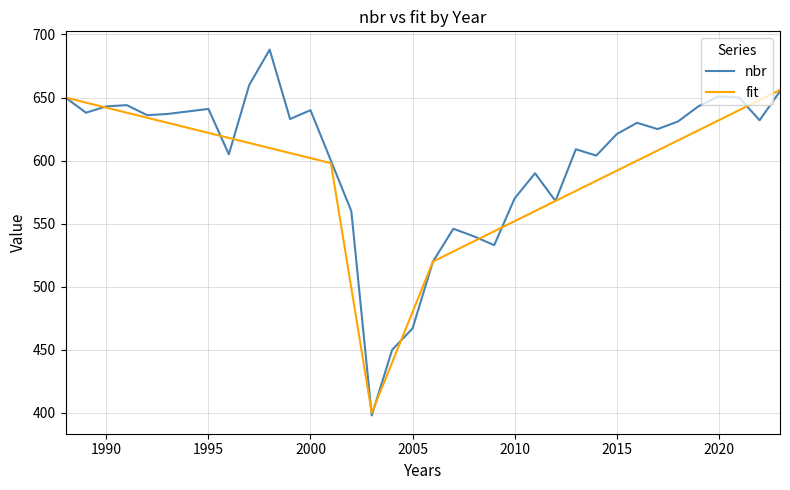

Does the chart display data point markers on the line(s)?

No